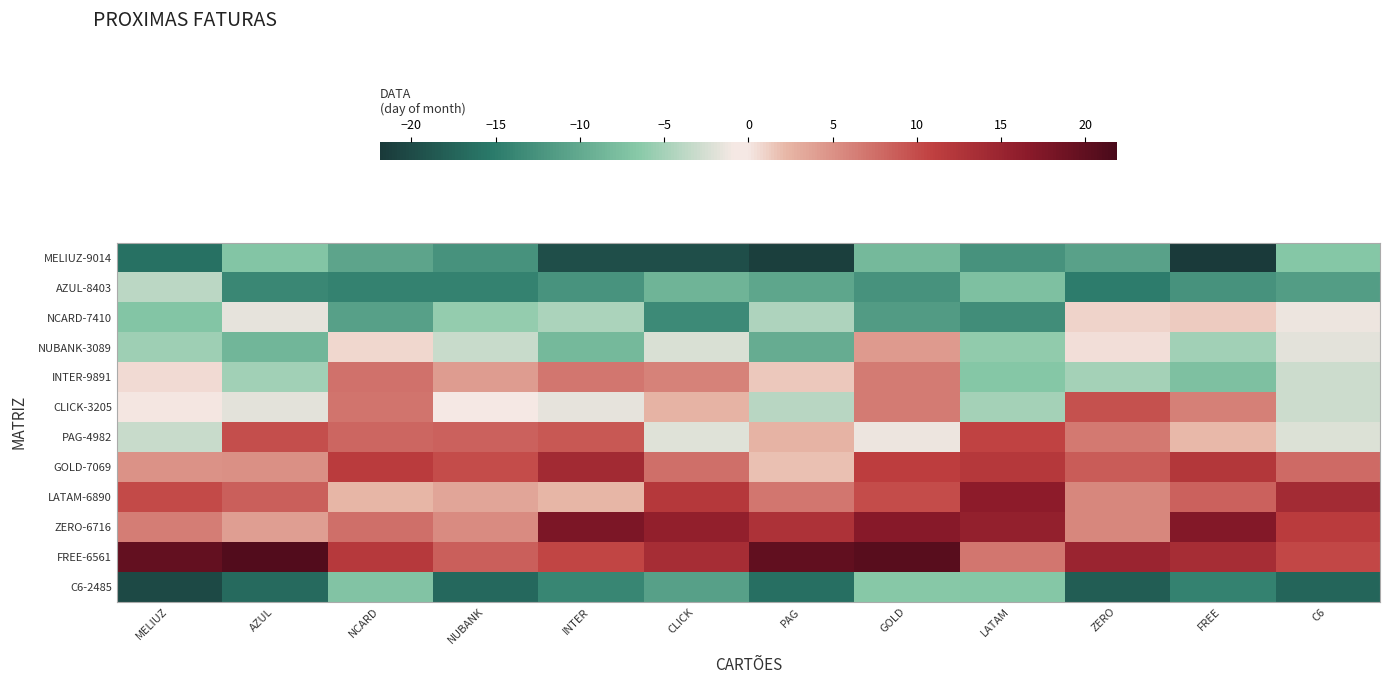

How many data points does each series have?

12